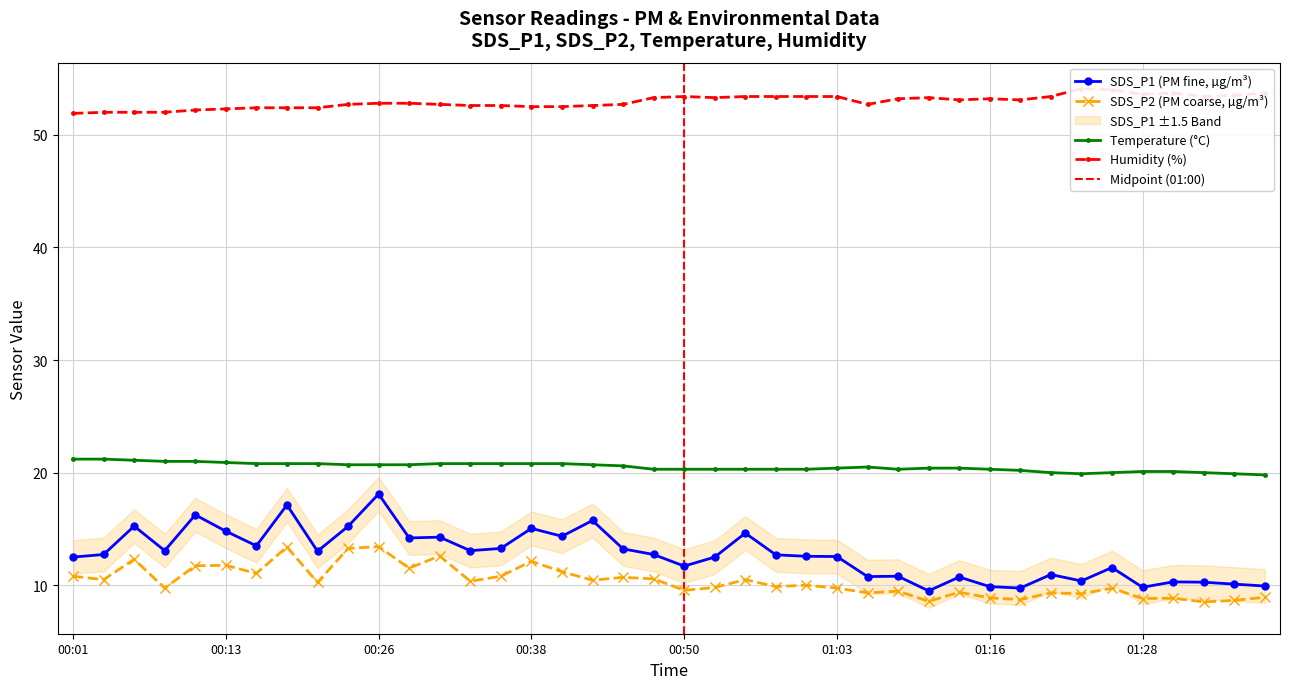

What is the maximum value for Temperature (°C)?

21.2